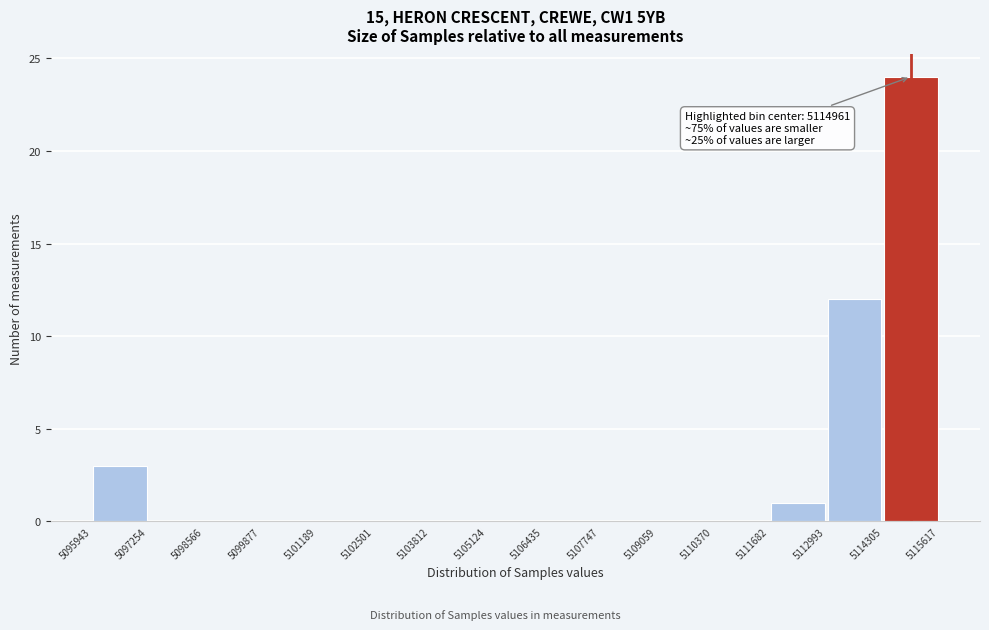

Over which range of the x-axis is the bar tallest?

5114305 to 5115617